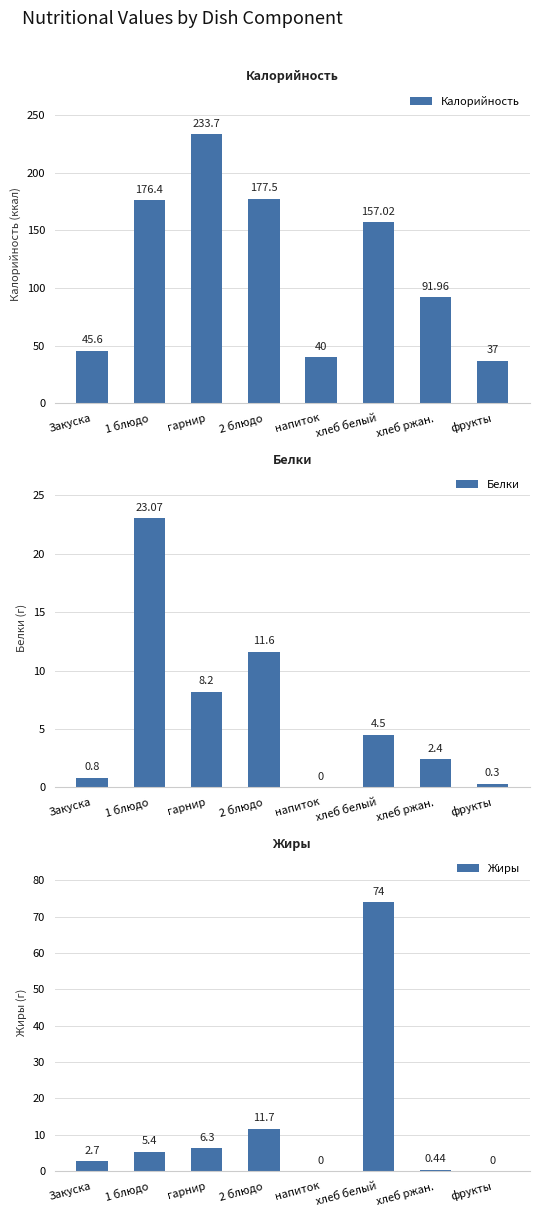

At which category does the chart reach its minimum across all series?

напиток